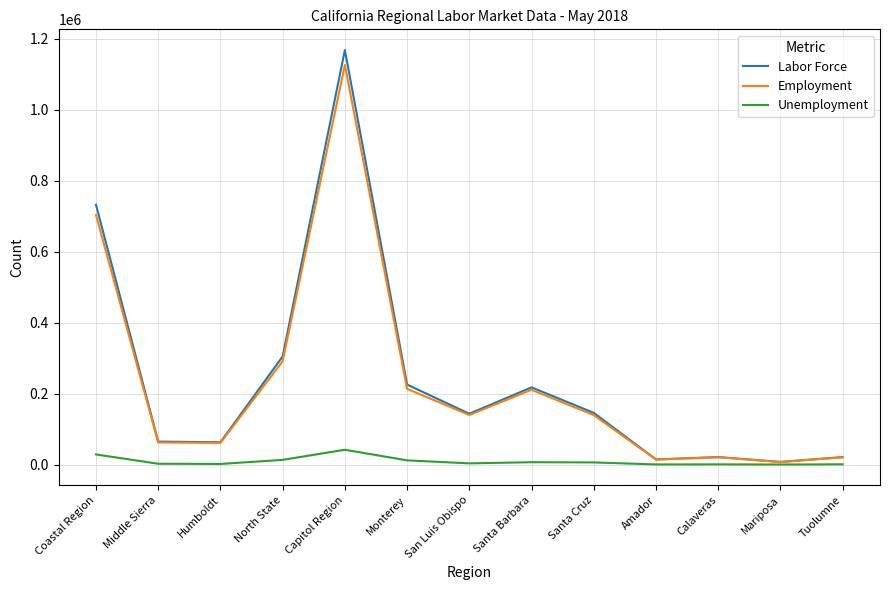

How many values in the Unemployment series are below 3600?

6